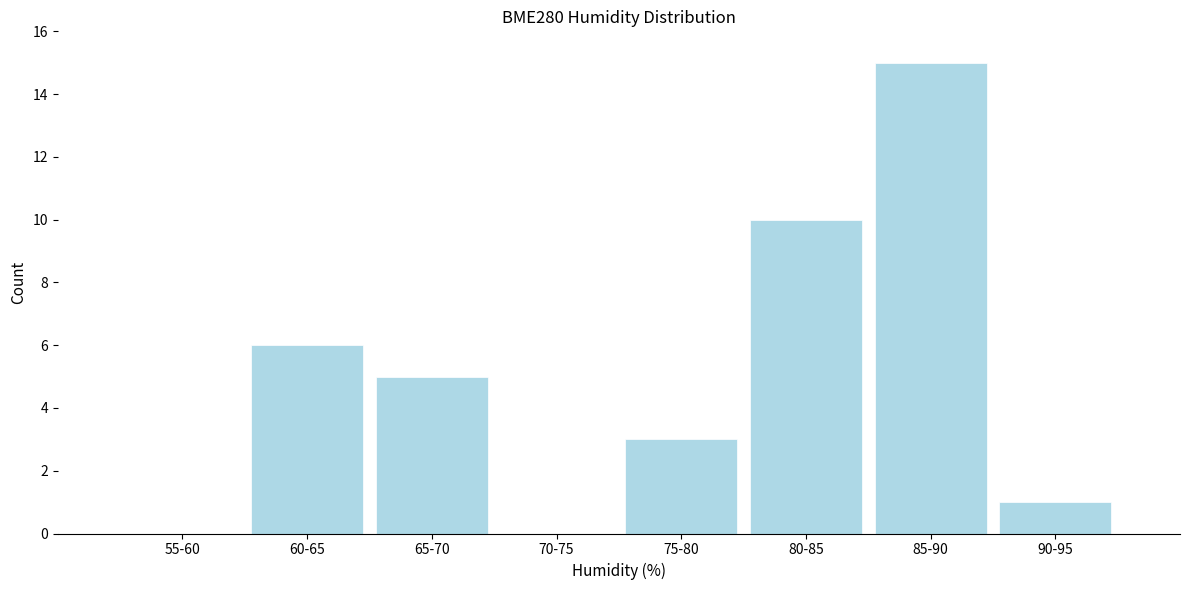

Reading left to right, extract all data points from this chart.

55-60=0	60-65=6	65-70=5	70-75=0	75-80=3	80-85=10	85-90=15	90-95=1